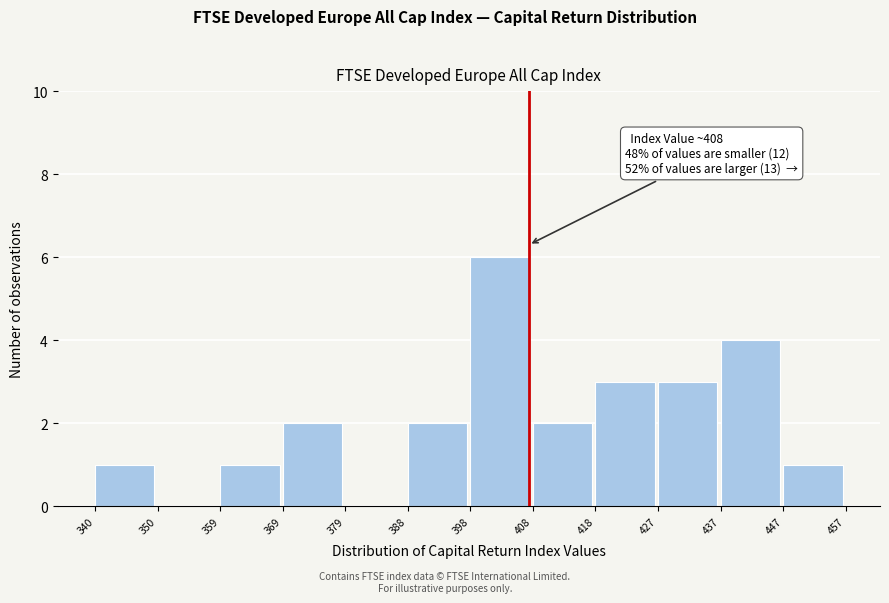

Which range on the x-axis has the tallest bar?

398 to 408